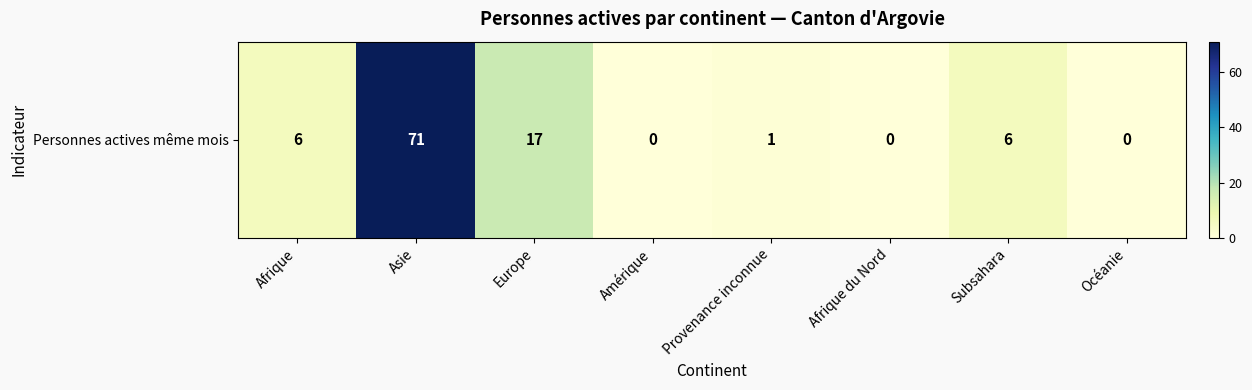

Is it true that the value at Océanie is 49?

False